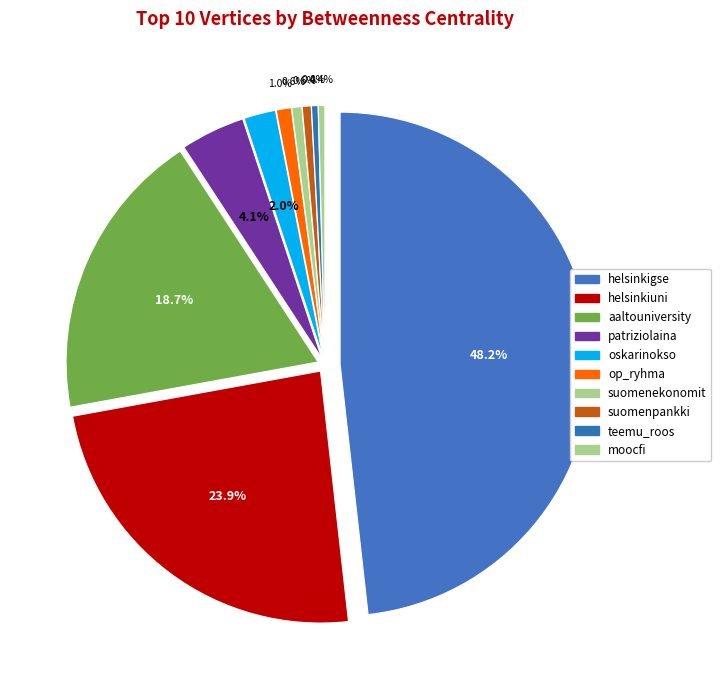

Which has a higher value, helsinkiuni or teemu_roos?

helsinkiuni